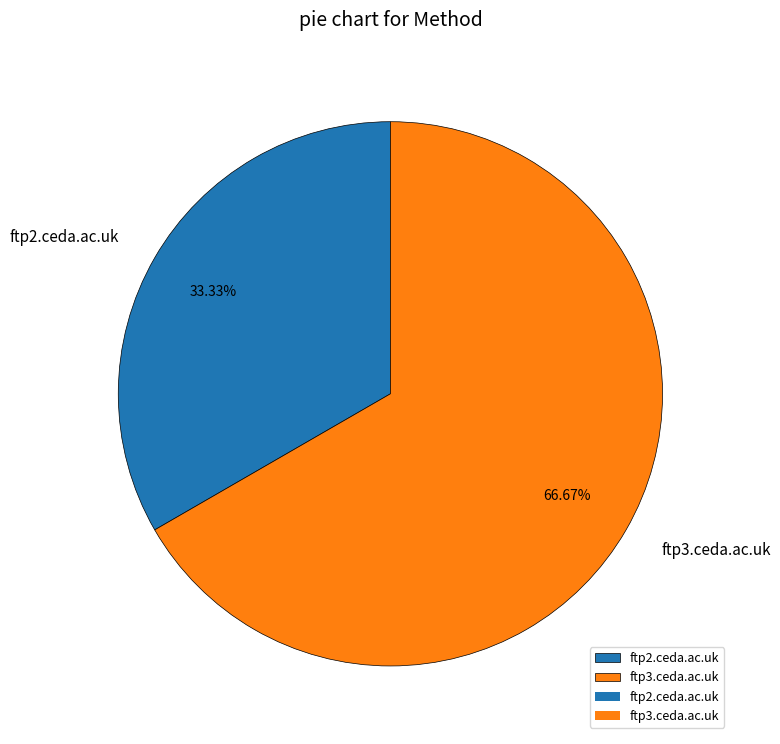

The ftp3.ceda.ac.uk slice represents 67% of the pie. True or false?

True